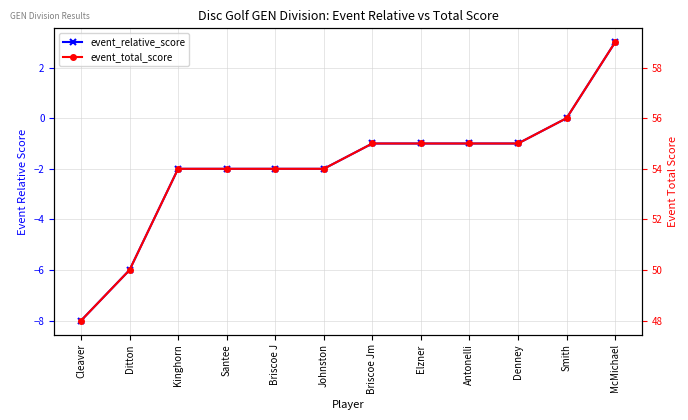

Is it true that event_relative_score equals -1 at Briscoe Jm?

True